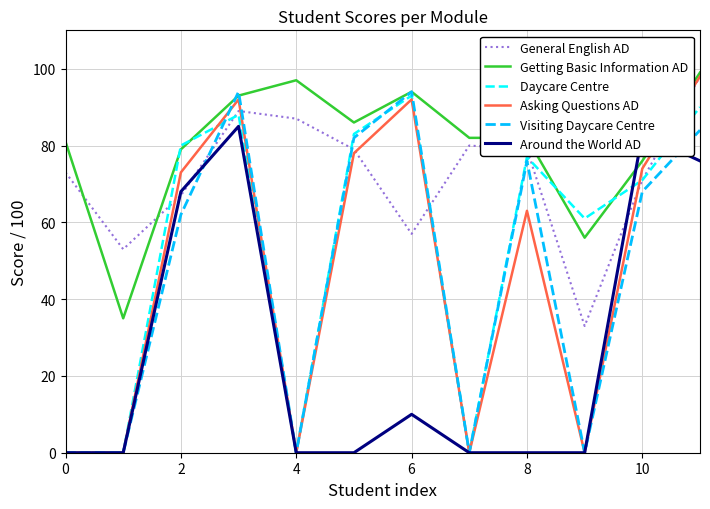

What is the greatest value displayed?

99